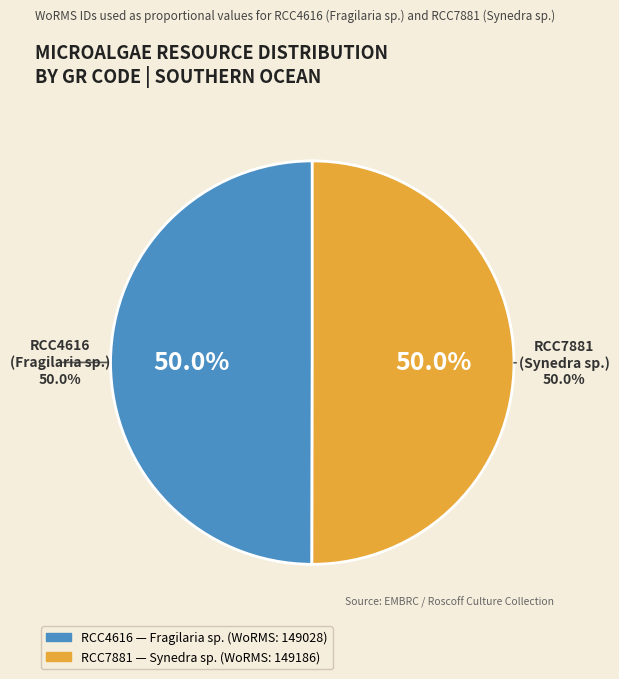

To the nearest percent, what percentage of the pie is RCC7881?

50%